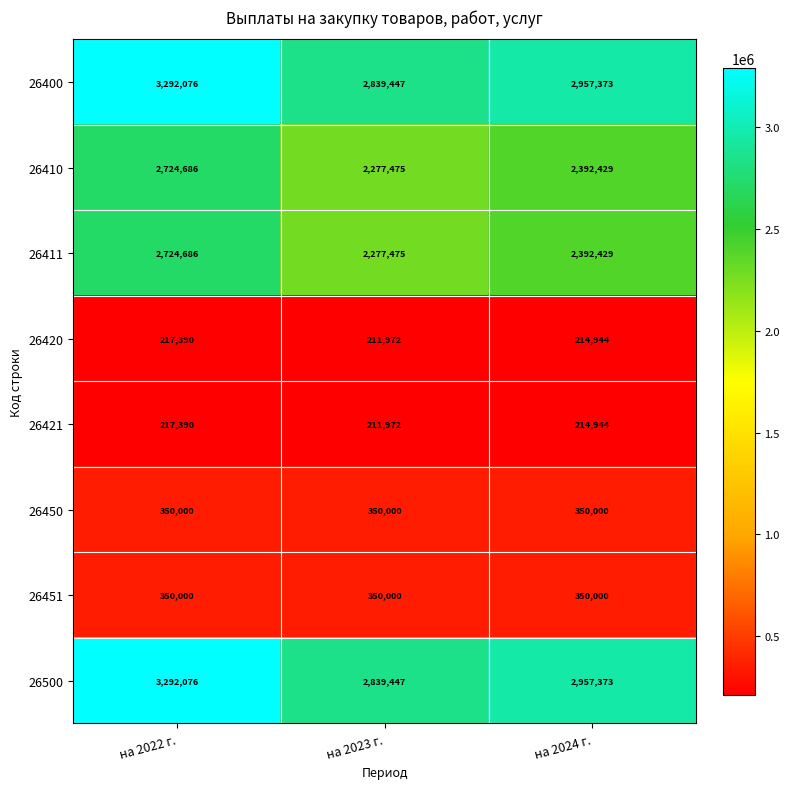

Where is 26410 nearest to the value 2501080?

на 2024 г.